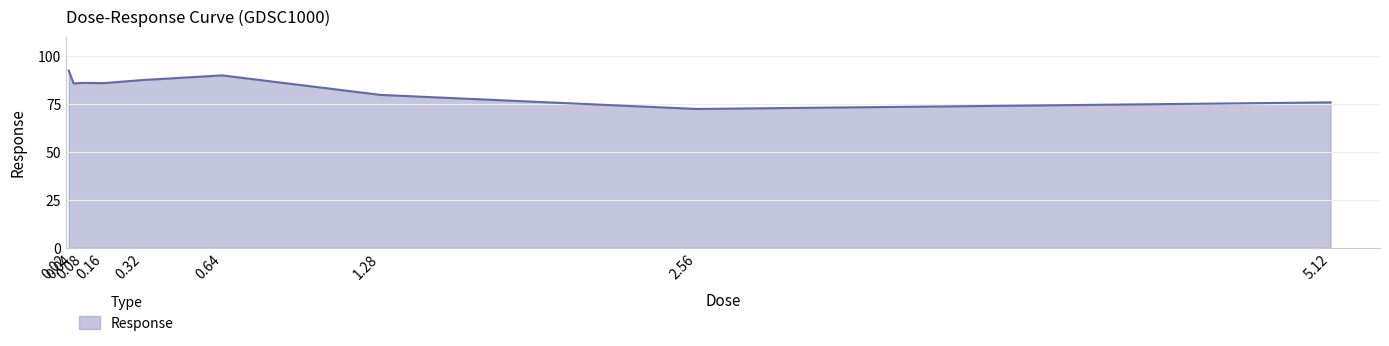

The value at 0.02 is 22.6. True or false?

False